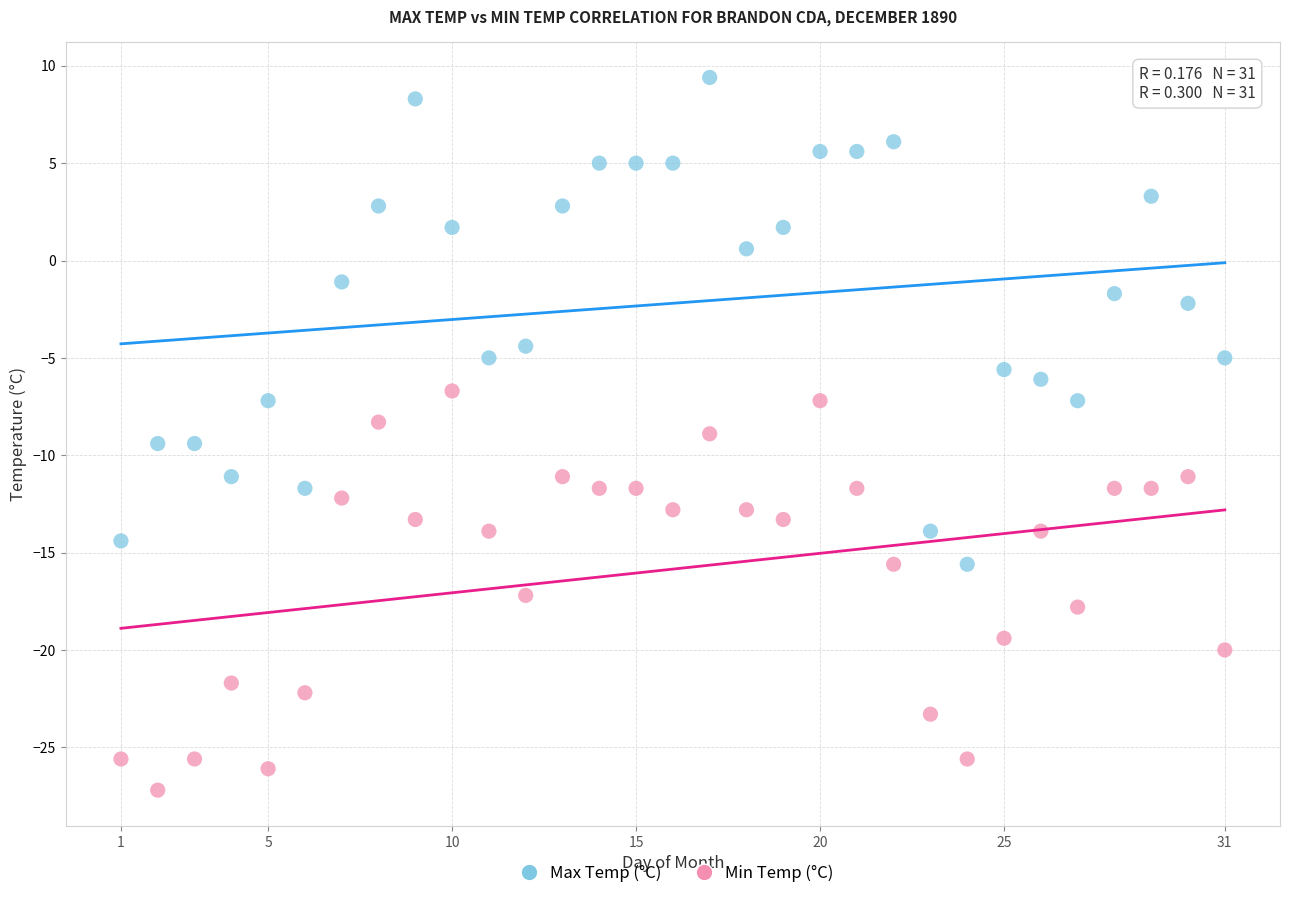

What are all the series names shown in the legend?

Max Temp (°C), Min Temp (°C)